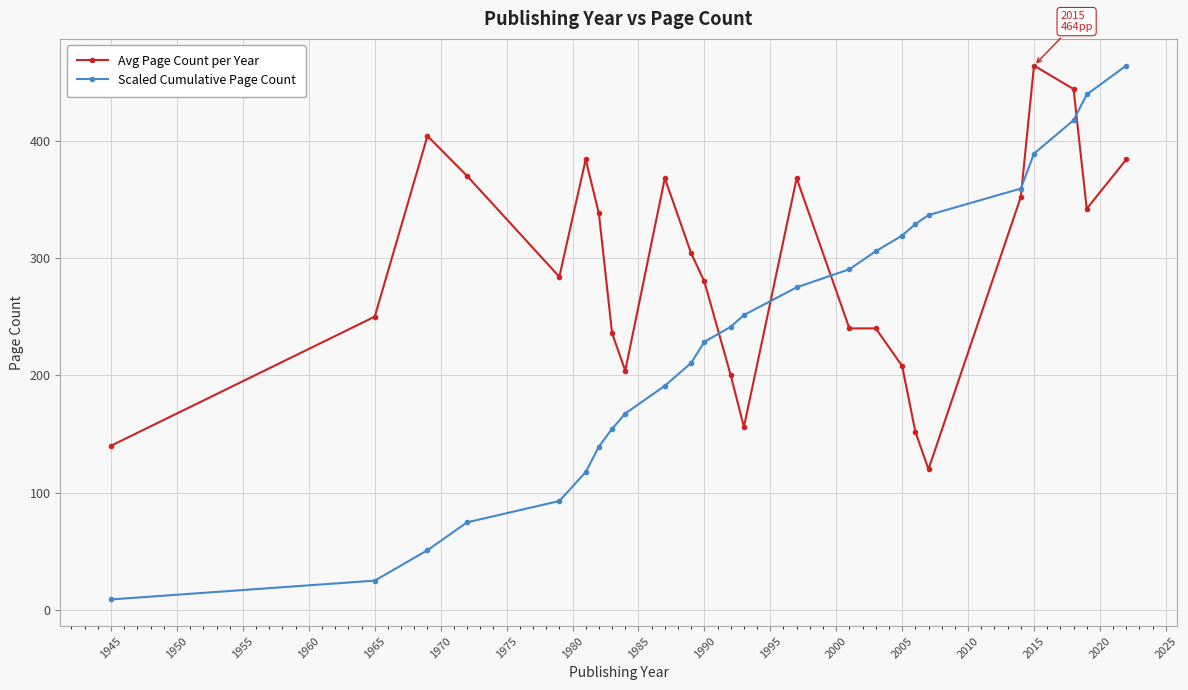

Which series has the largest range (max minus min)?

Scaled Cumulative Page Count